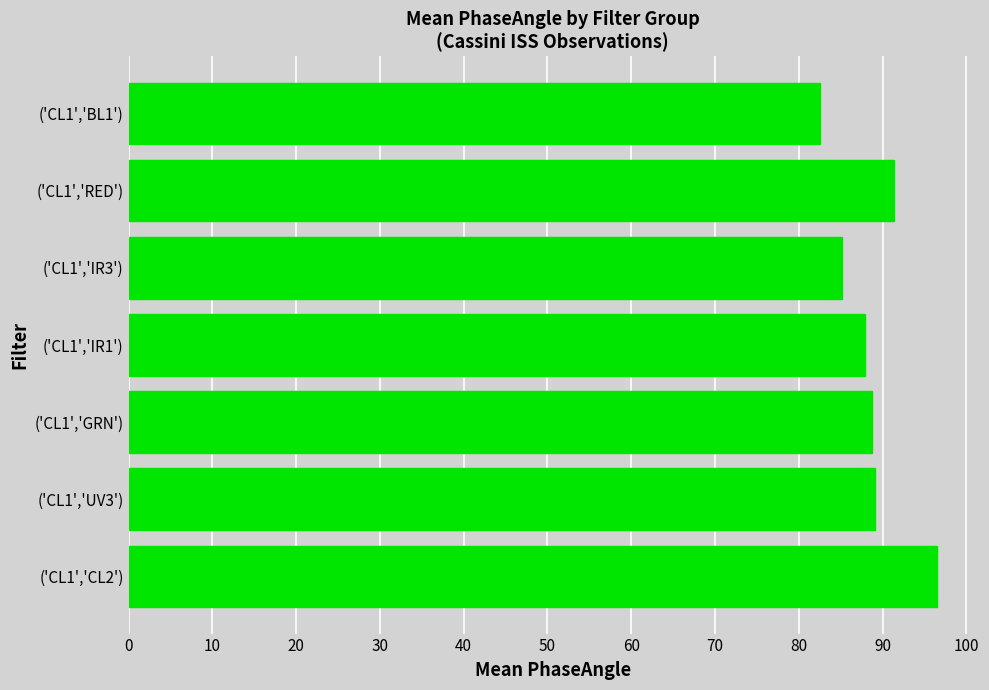

Which label corresponds to the smallest value in the chart?

('CL1','BL1')